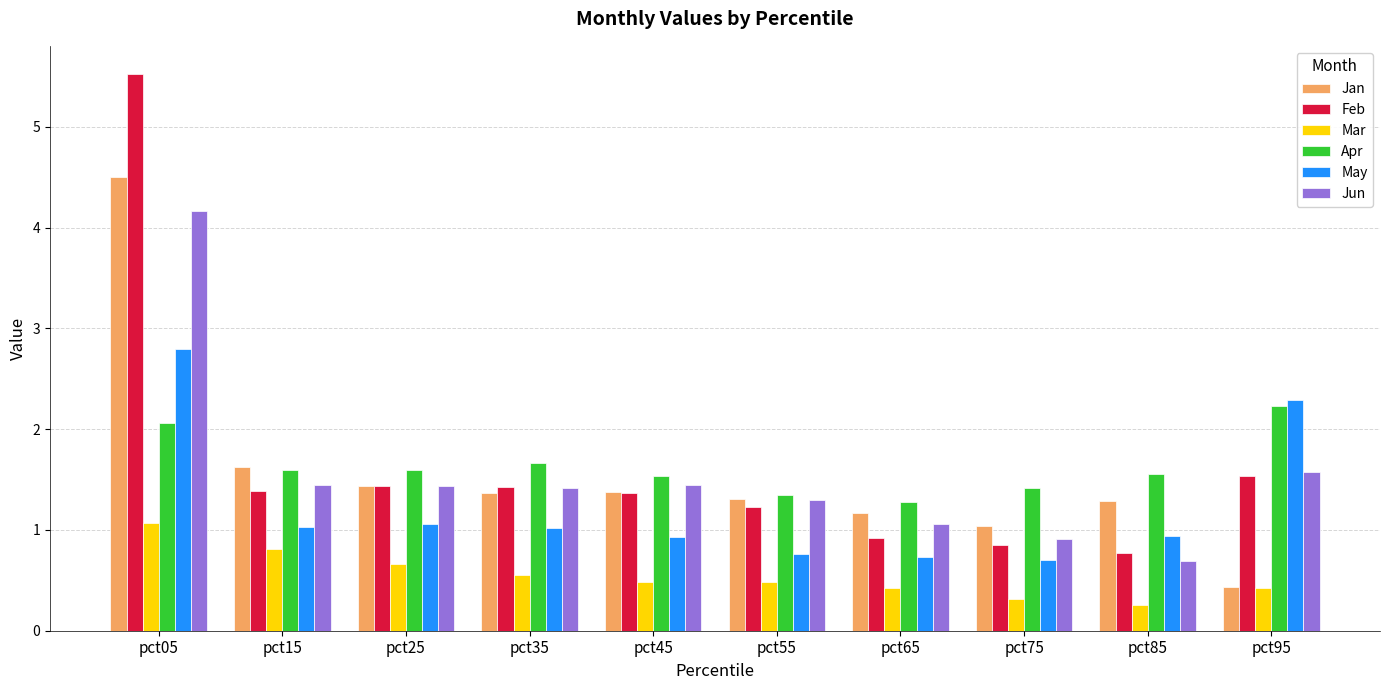

At which category is the sum across all series the highest?

pct05